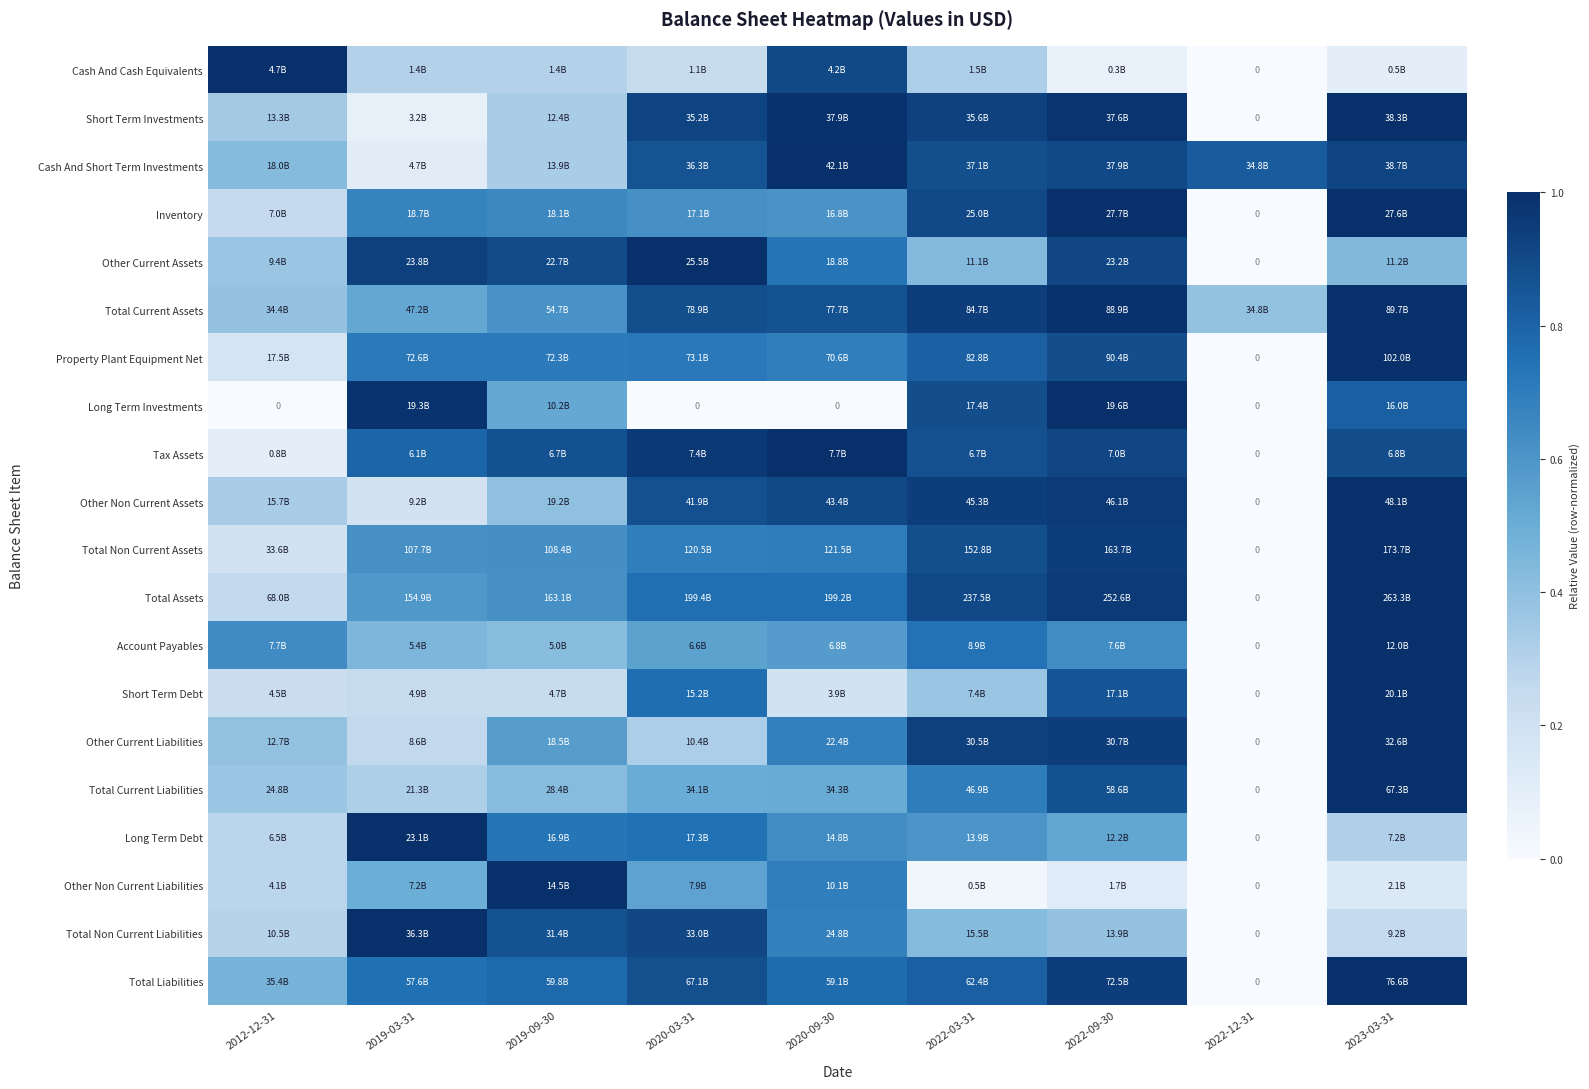

At how many categories does at least one series exceed 0?

9